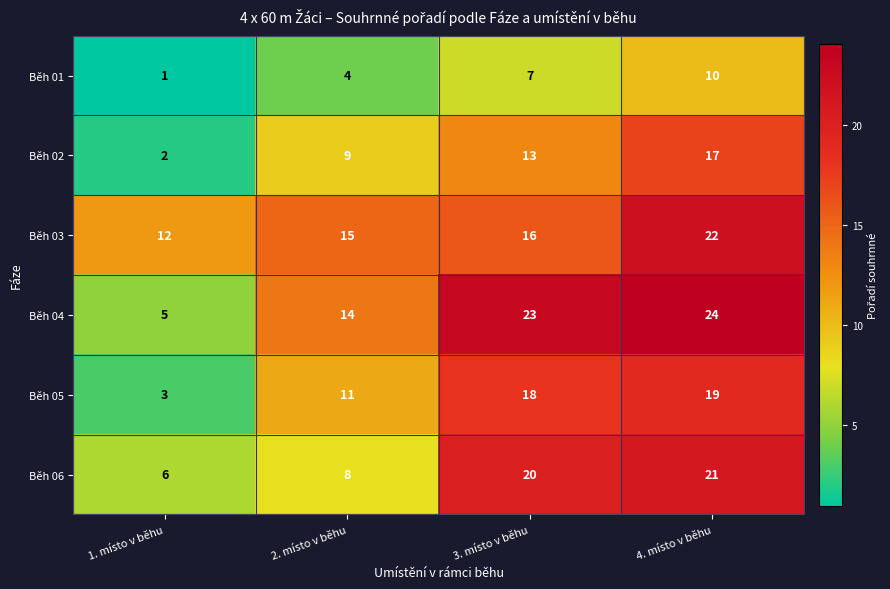

Which series has the largest total across all categories?

Běh 04